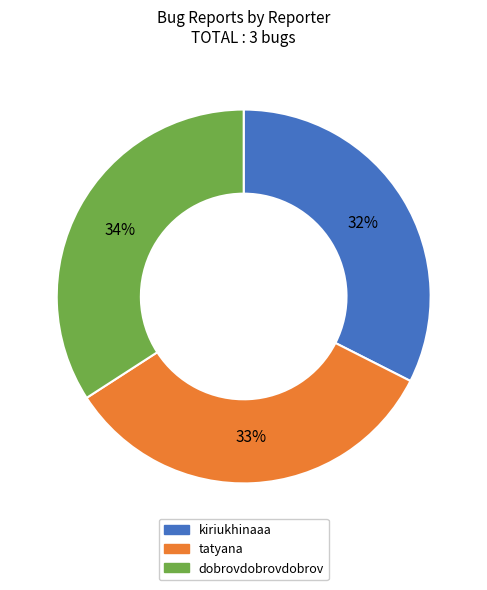

What is the largest slice in the pie chart?

dobrovdobrovdobrov